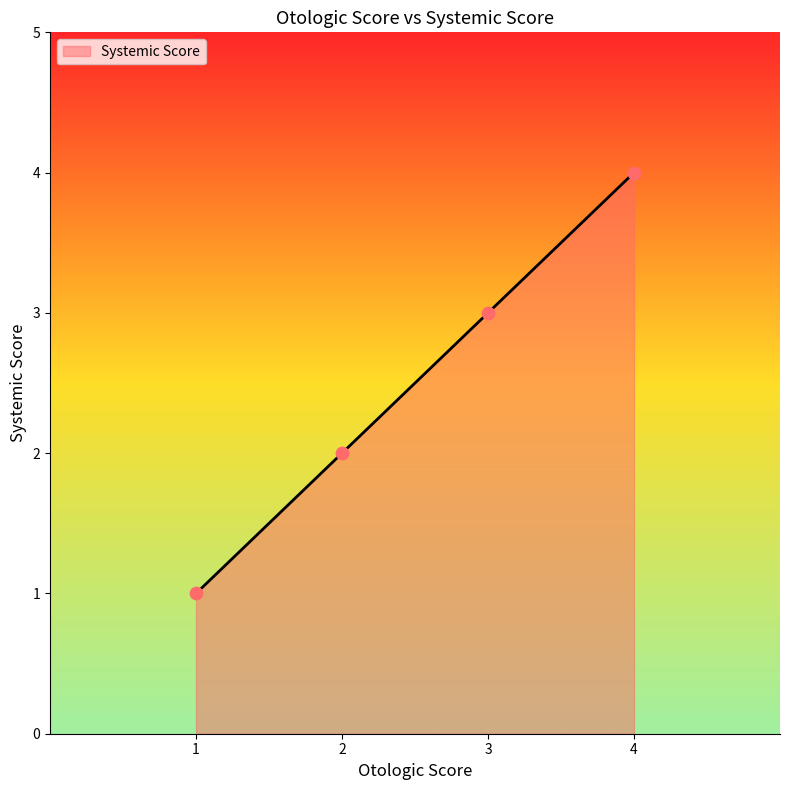

Which has a higher value, 3 or 2?

3